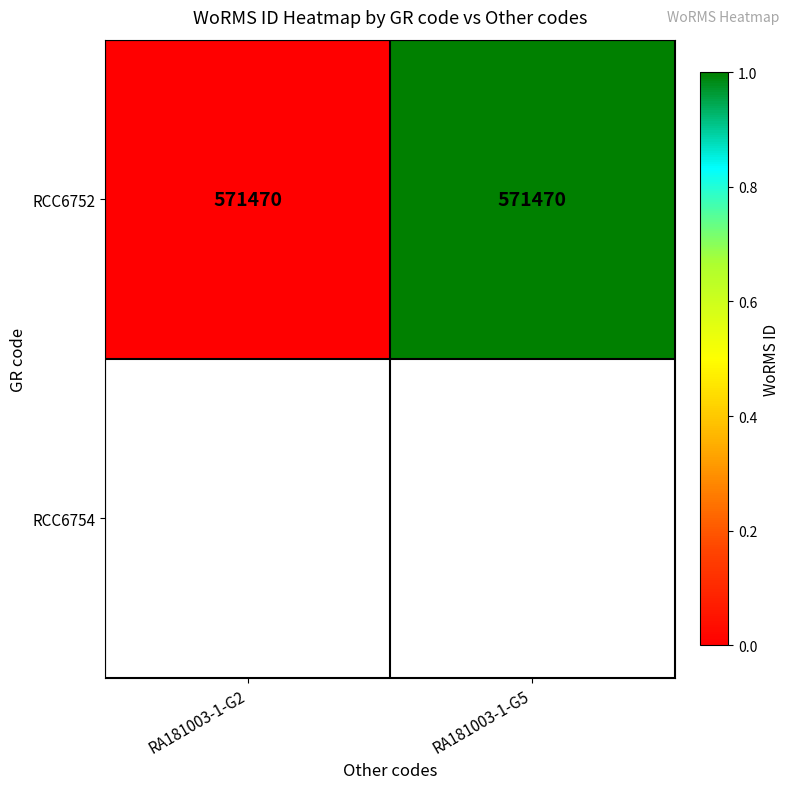

Rank the categories by value from lowest to highest.

RA181003-1-G2, RA181003-1-G5